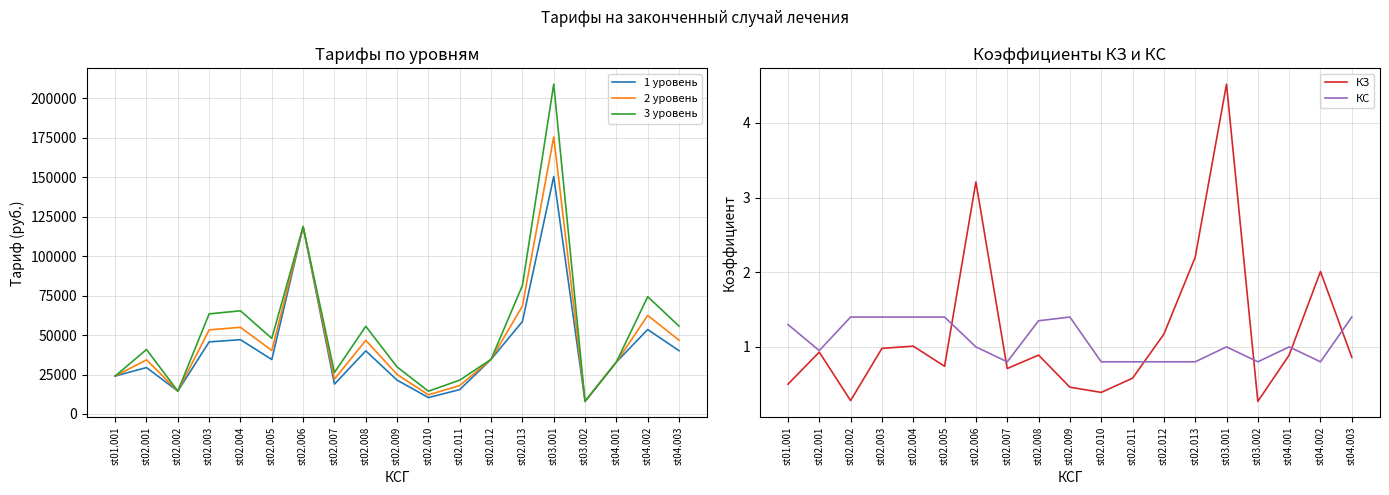

At how many categories does at least one series exceed 40910?

9